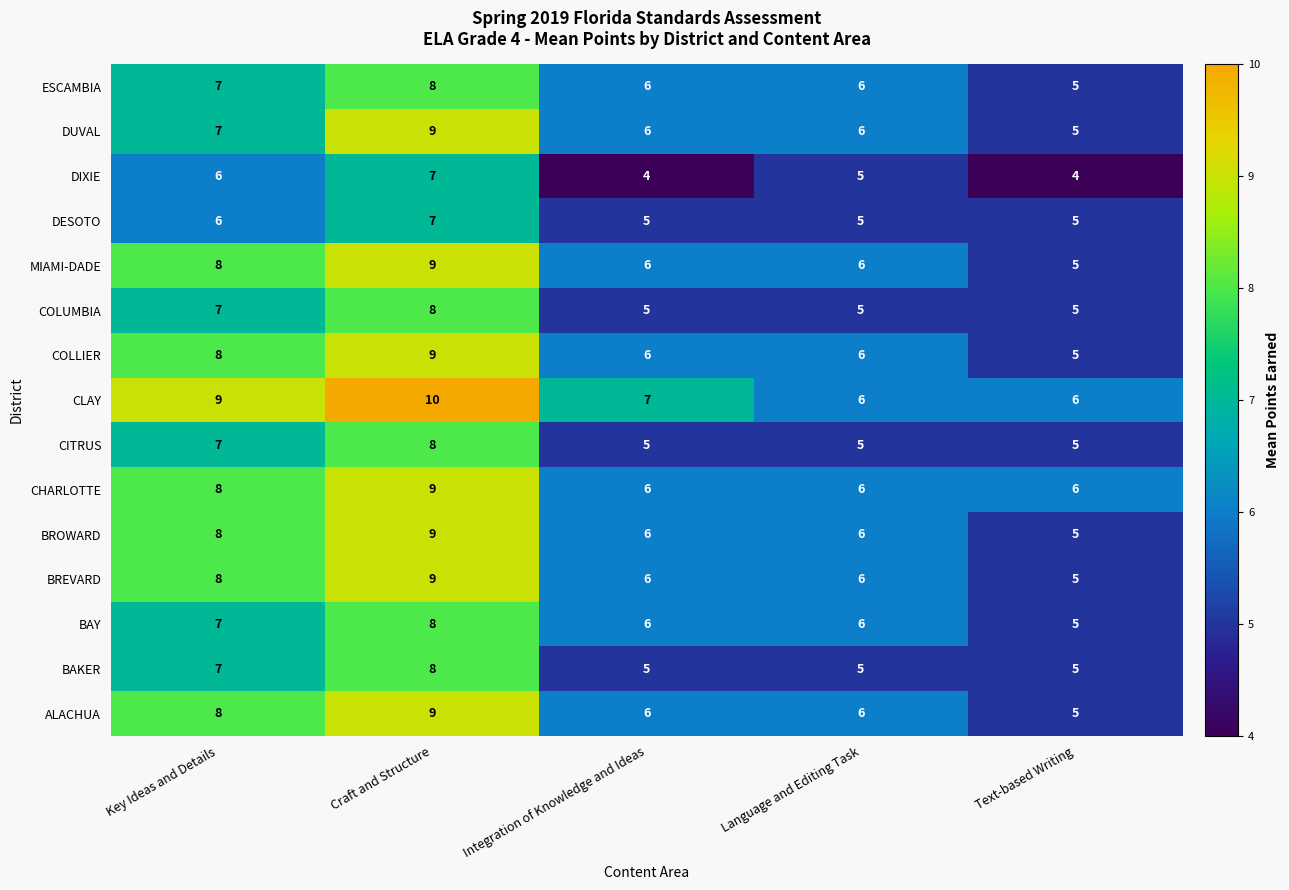

At which category is the sum across all series the highest?

Craft and Structure